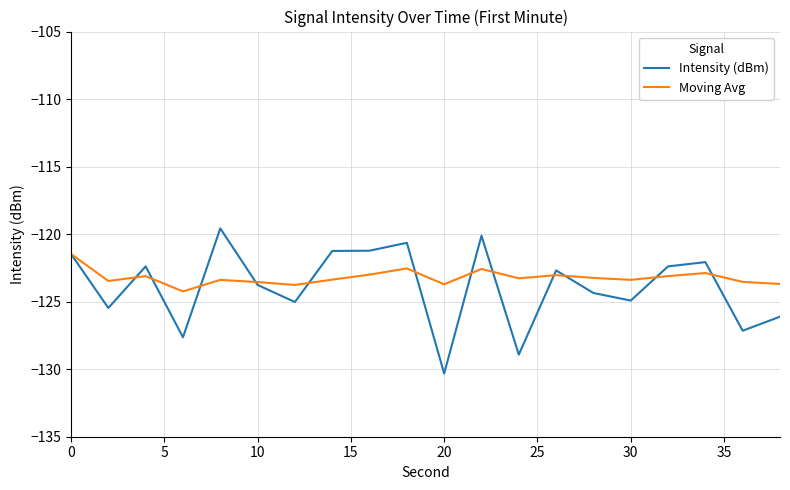

List the series in order of their peak value, highest first.

Intensity (dBm), Moving Avg